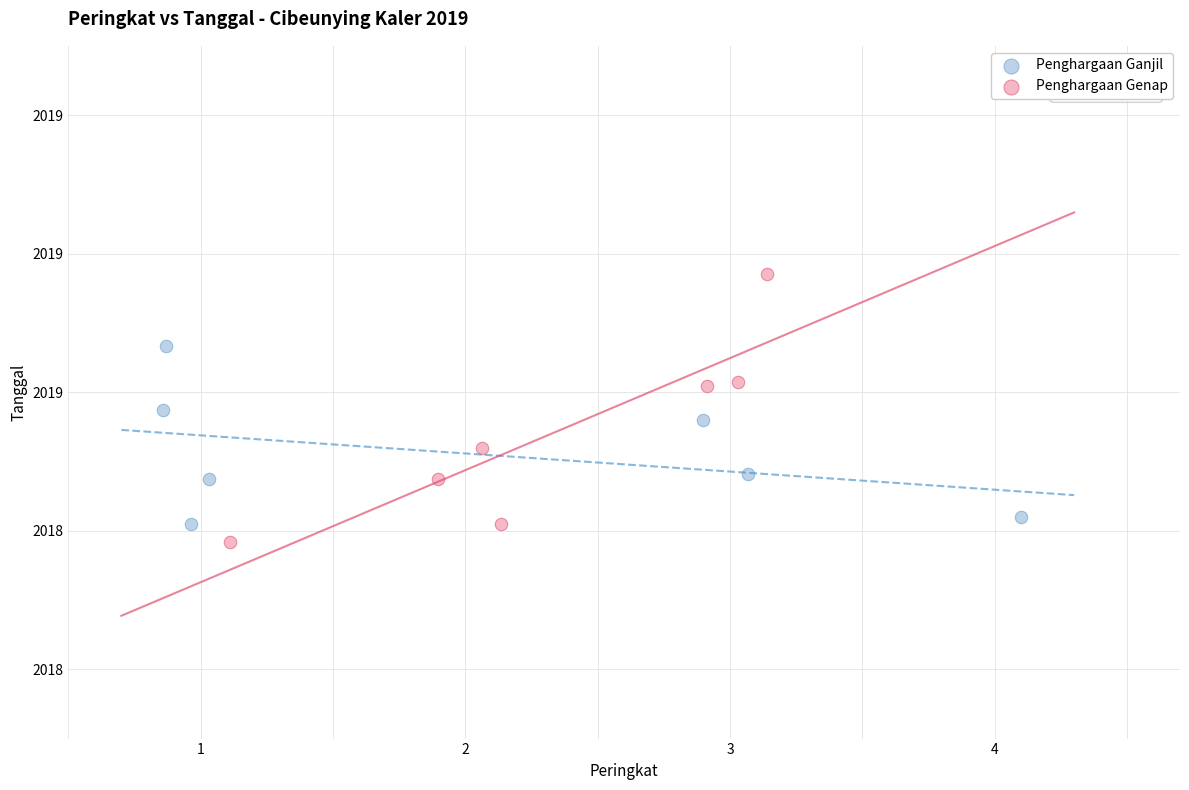

What are all the series names shown in the legend?

Penghargaan Ganjil, Penghargaan Genap